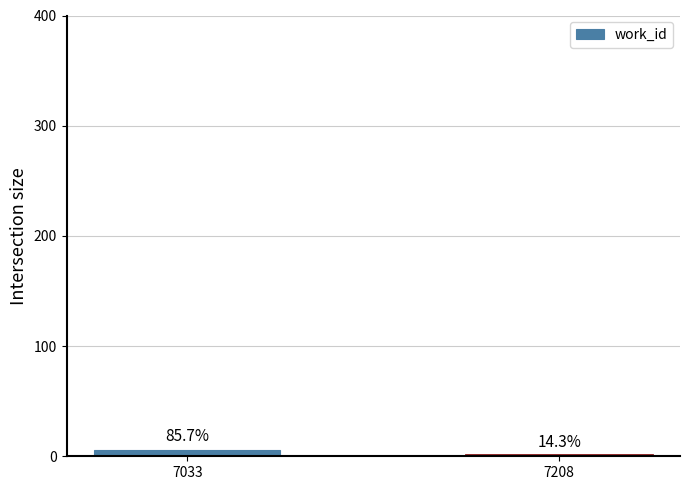

Which label corresponds to the smallest value in the chart?

7208